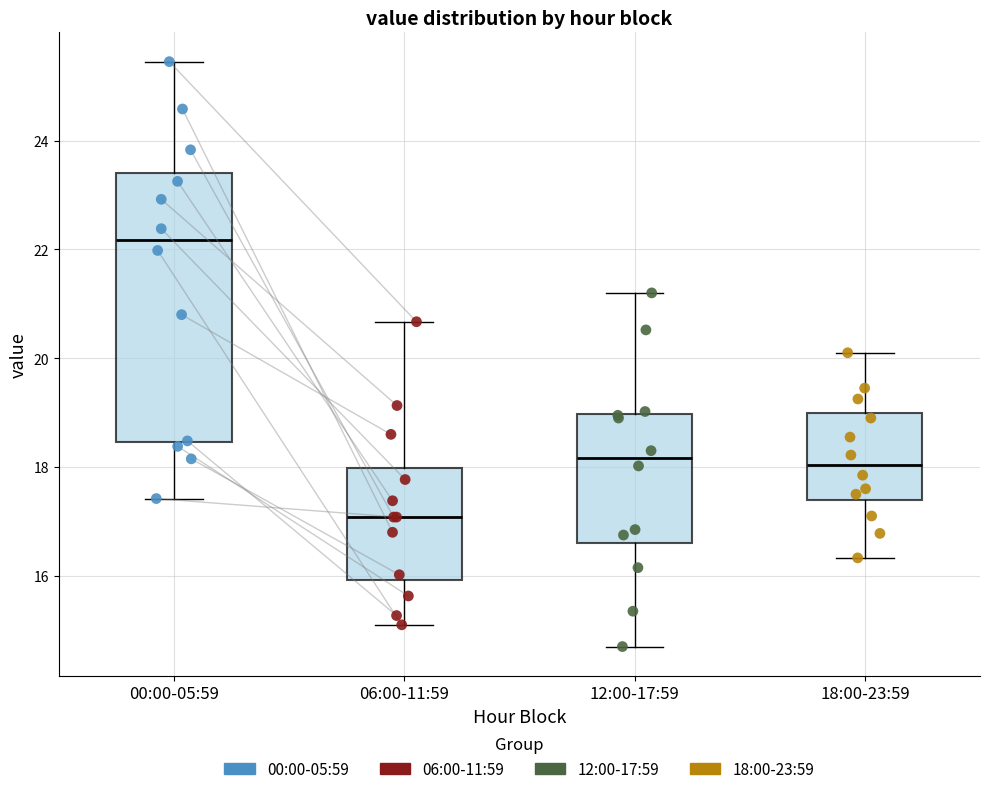

Reading left to right, read every box against the y-axis: the position of its median line, the range the box covers, and the ends of its whiskers. The values are not printed on the chart, so give them approximately, as read against the axis.

00:00-05:59: median 22.2, box 18.4 to 23.4, whiskers 17.4 to 25.4
06:00-11:59: median 17.0, box 16.0 to 18.0, whiskers 15.2 to 20.6
12:00-17:59: median 18.2, box 16.6 to 19.0, whiskers 14.8 to 21.2
18:00-23:59: median 18.0, box 17.4 to 19.0, whiskers 16.4 to 20.2